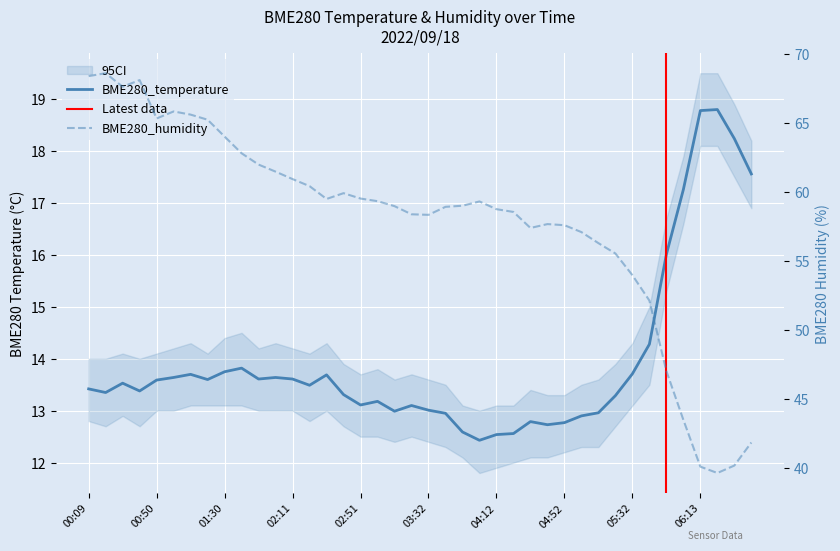

True or false: BME280_humidity and BME280_temperature cross at least once.

False